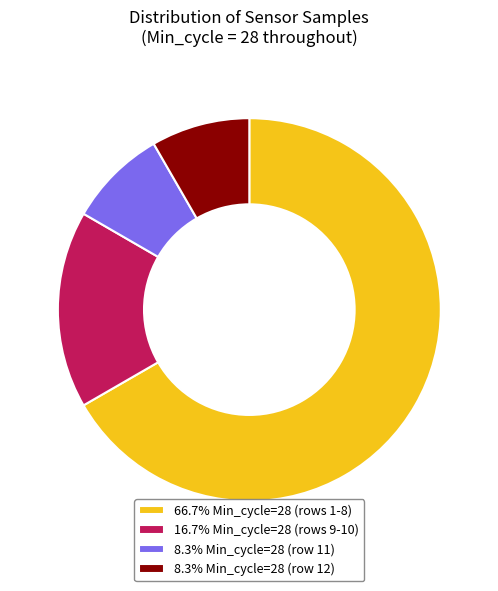

Approximately how many times larger is the value at 16.7% Min_cycle=28 (rows 9-10) compared to 8.3% Min_cycle=28 (row 11)?

2.0